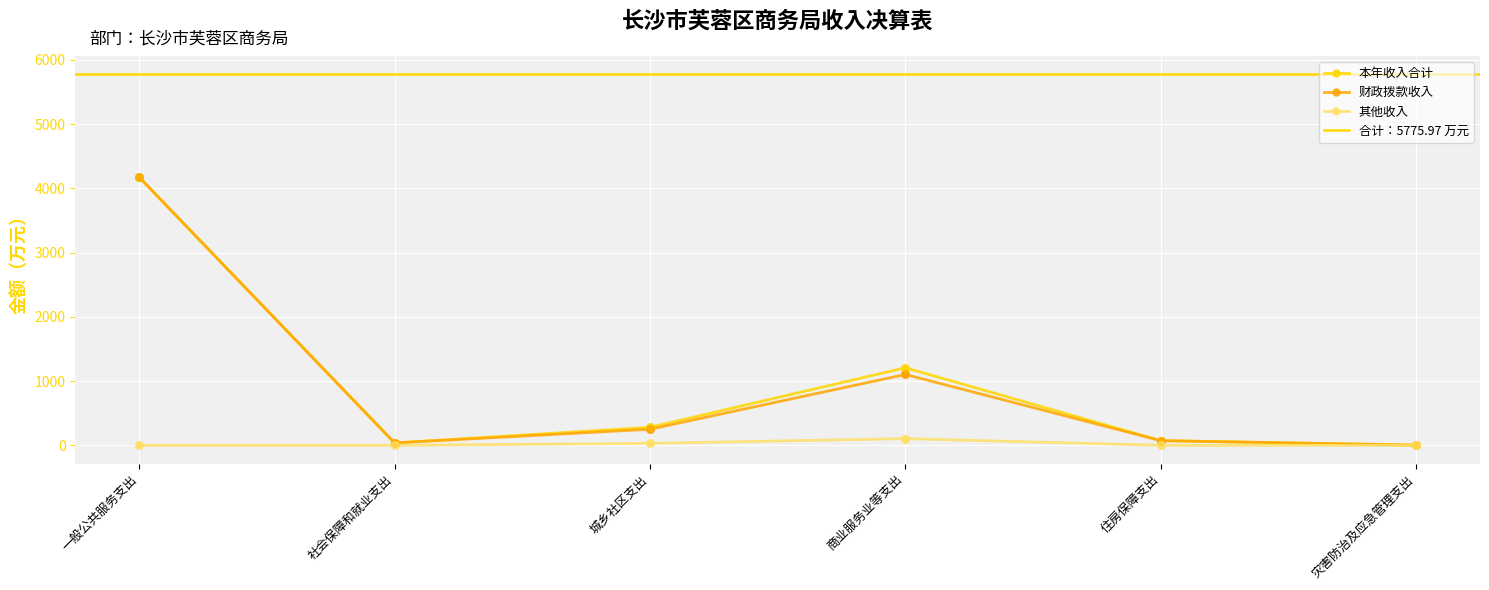

At how many categories does at least one series exceed 2919?

1